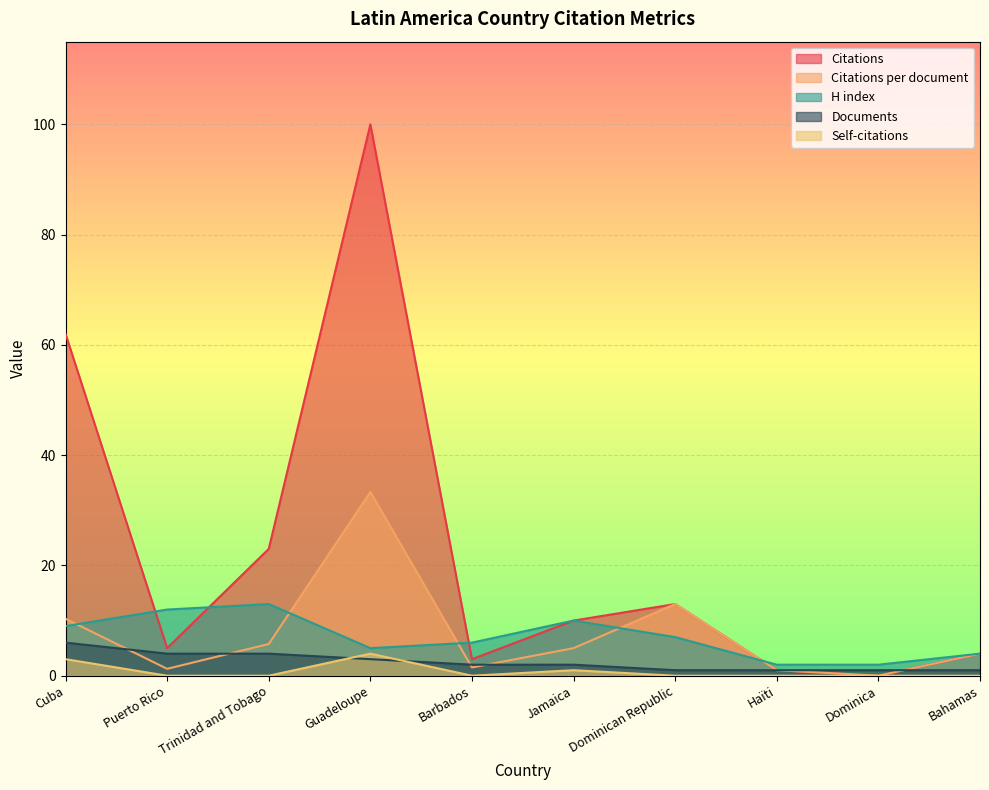

What is the difference between the highest and lowest values at Dominican Republic?

13.0